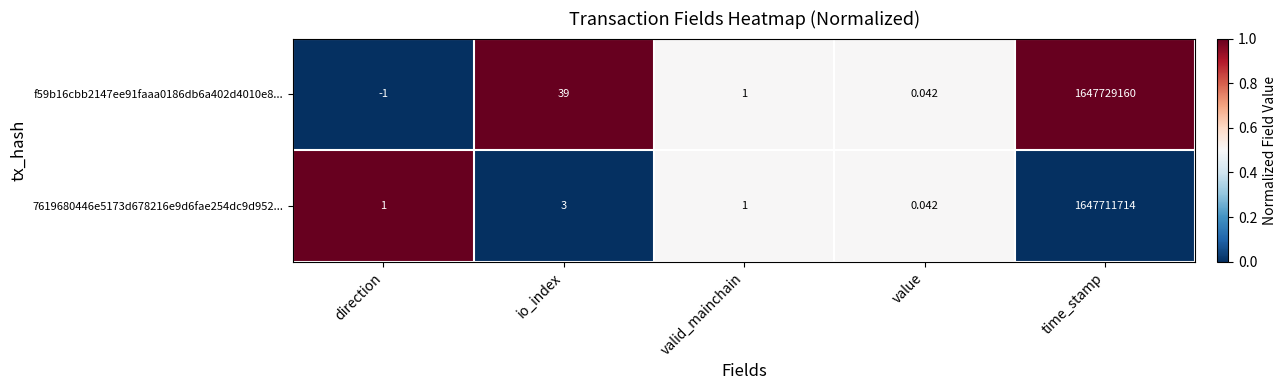

Rank the series by their average value, from highest to lowest.

f59b16cbb2147ee91faaa0186db6a402d4010e8..., 7619680446e5173d678216e9d6fae254dc9d952...